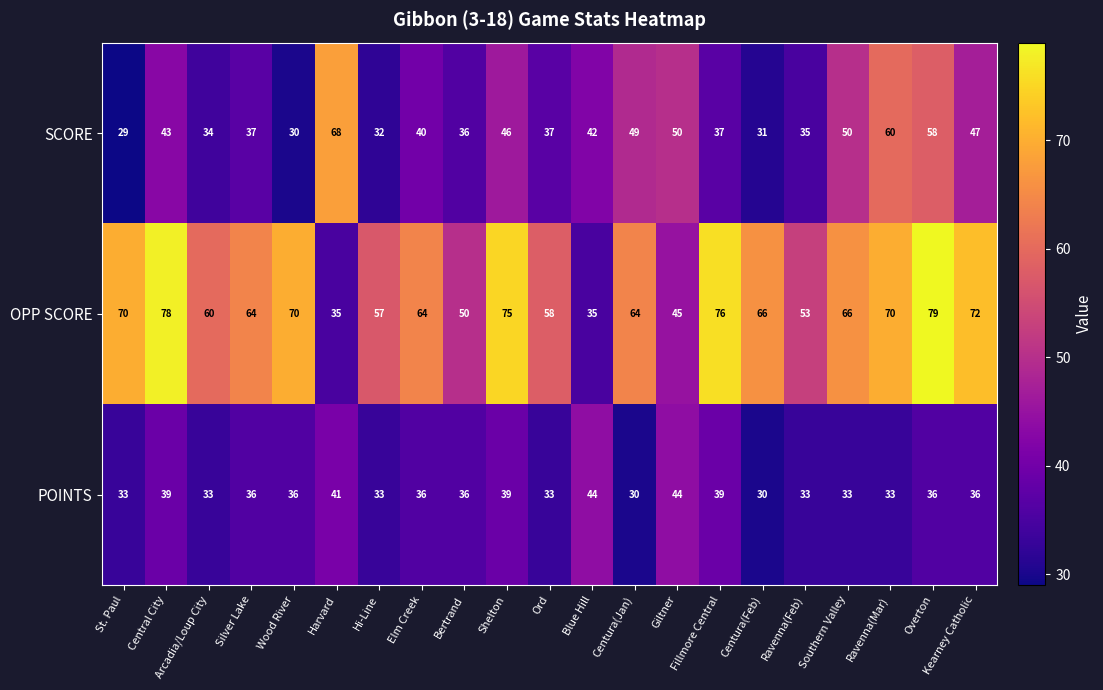

Between Hi-Line and Centura(Jan), which series saw the biggest shift?

SCORE